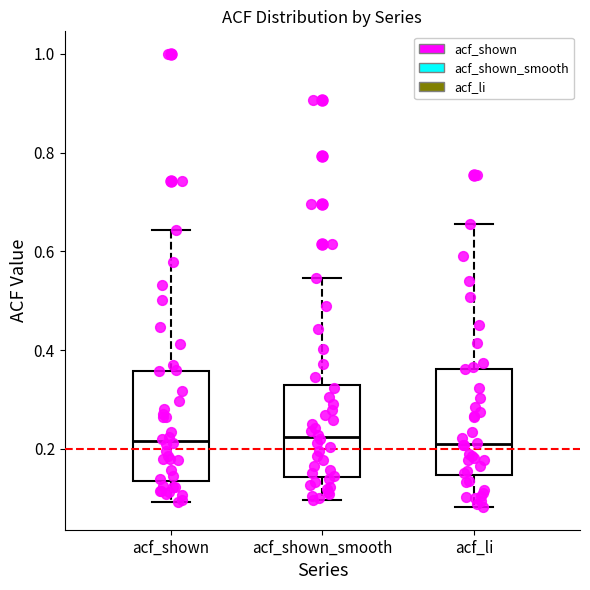

Reading left to right, transcribe this box plot: for each box, give where its median line is, the range the box spans, and where its two whiskers end, as read against the y-axis. The values are not printed on the chart, so give them approximately, as read against the axis.

acf_shown: median 0.22, box 0.14 to 0.36, whiskers 0.10 to 0.64
acf_shown_smooth: median 0.22, box 0.14 to 0.32, whiskers 0.10 to 0.54
acf_li: median 0.22, box 0.14 to 0.36, whiskers 0.08 to 0.66